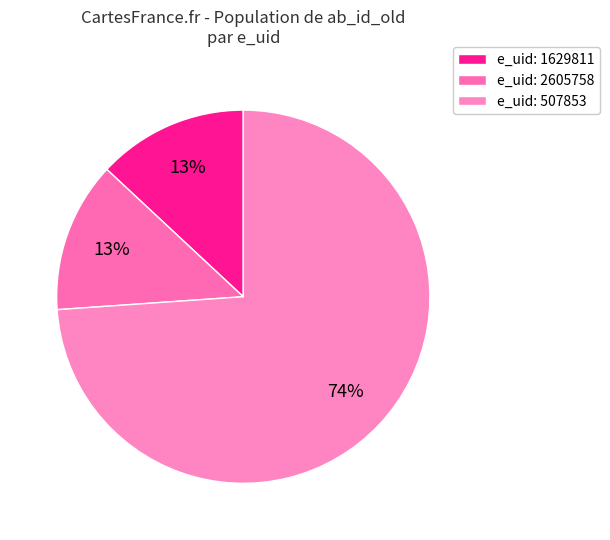

Count the number of slices in the pie.

3